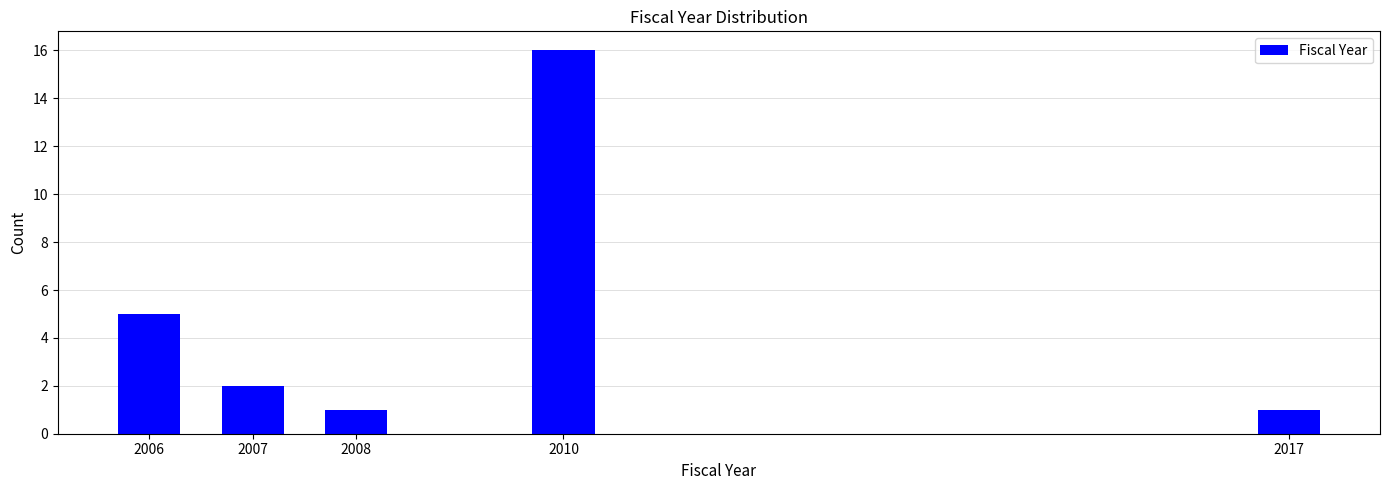

Reading right to left, extract all data points from this chart.

1	16	1	2	5